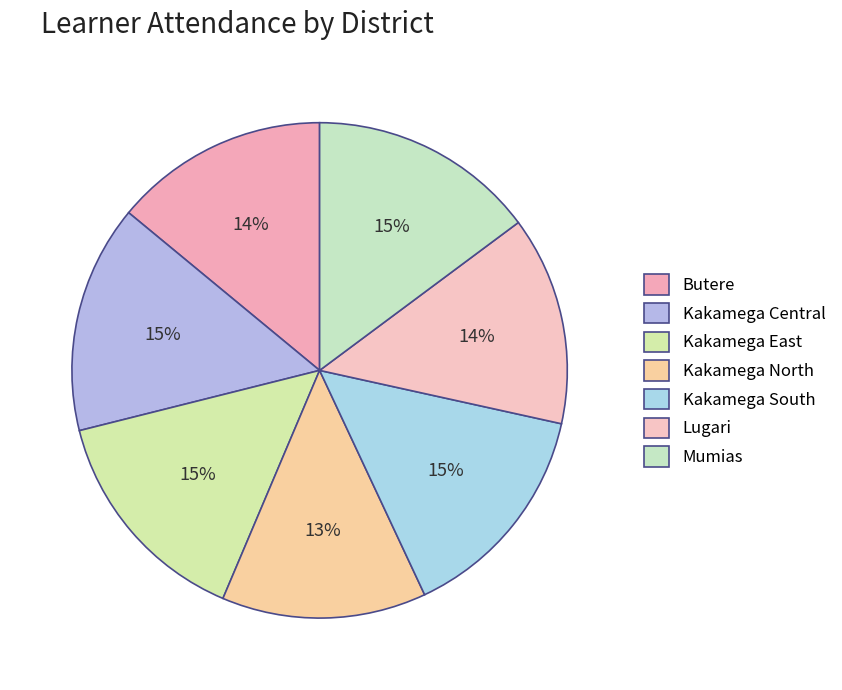

Rank the categories by value from lowest to highest.

Kakamega North, Lugari, Butere, Kakamega South, Kakamega East, Mumias, Kakamega Central